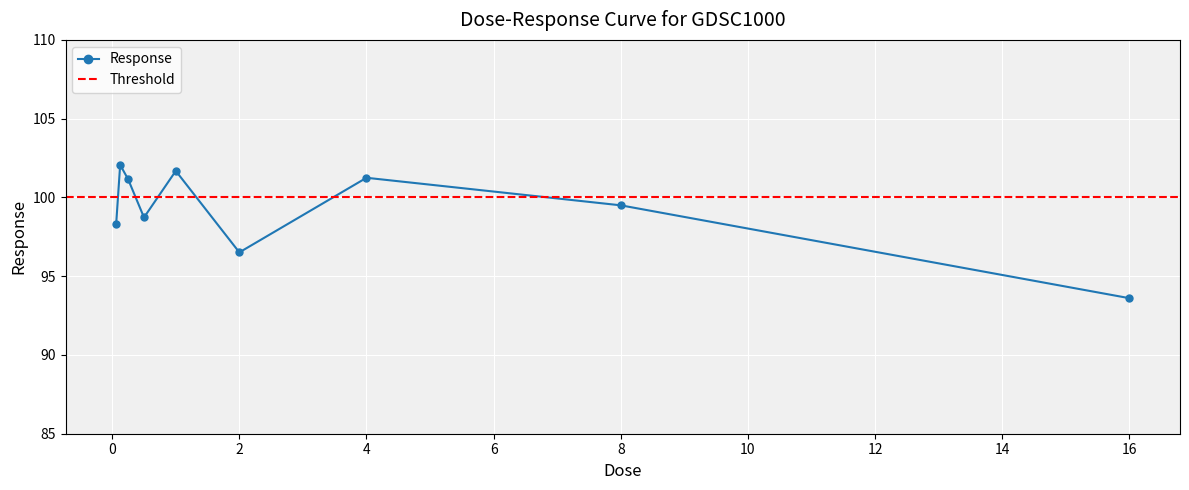

List the labels in order of value, largest first.

0.125, 1.0, 4.0, 0.25, 8.0, 0.5, 0.0625, 2.0, 16.0